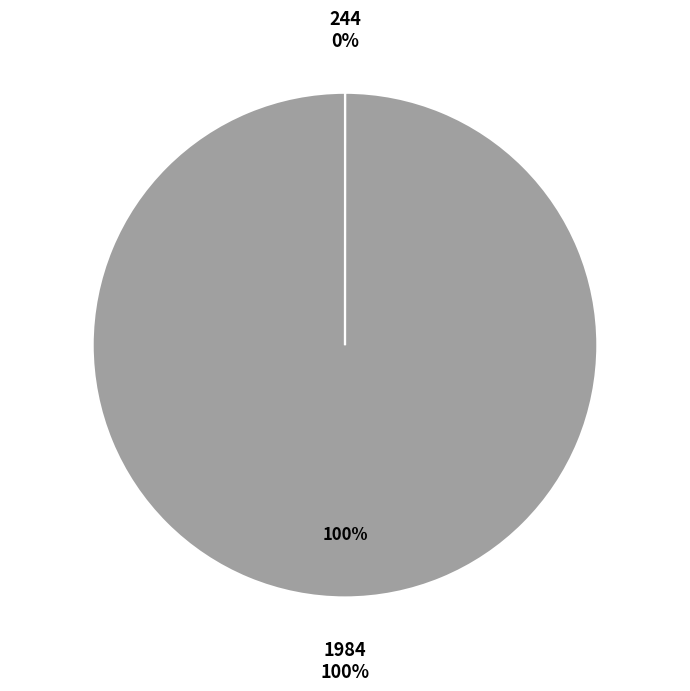

True or false: 244 accounts for 0% of the total.

True